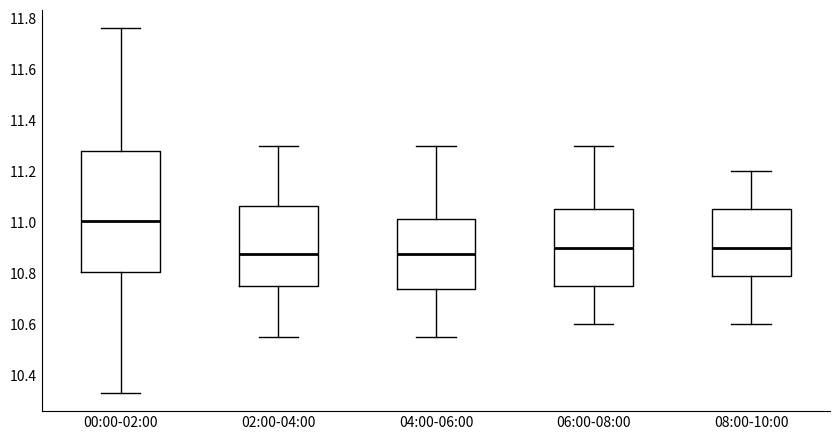

Where is the upper edge of the box for 00:00-02:00 on the y-axis? The values are not printed on the chart, so give them approximately, as read against the axis.

11.28